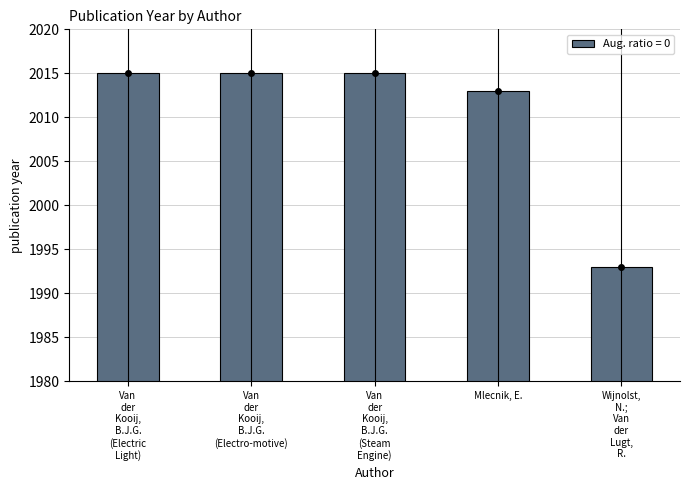

What is the greatest value displayed?

2015